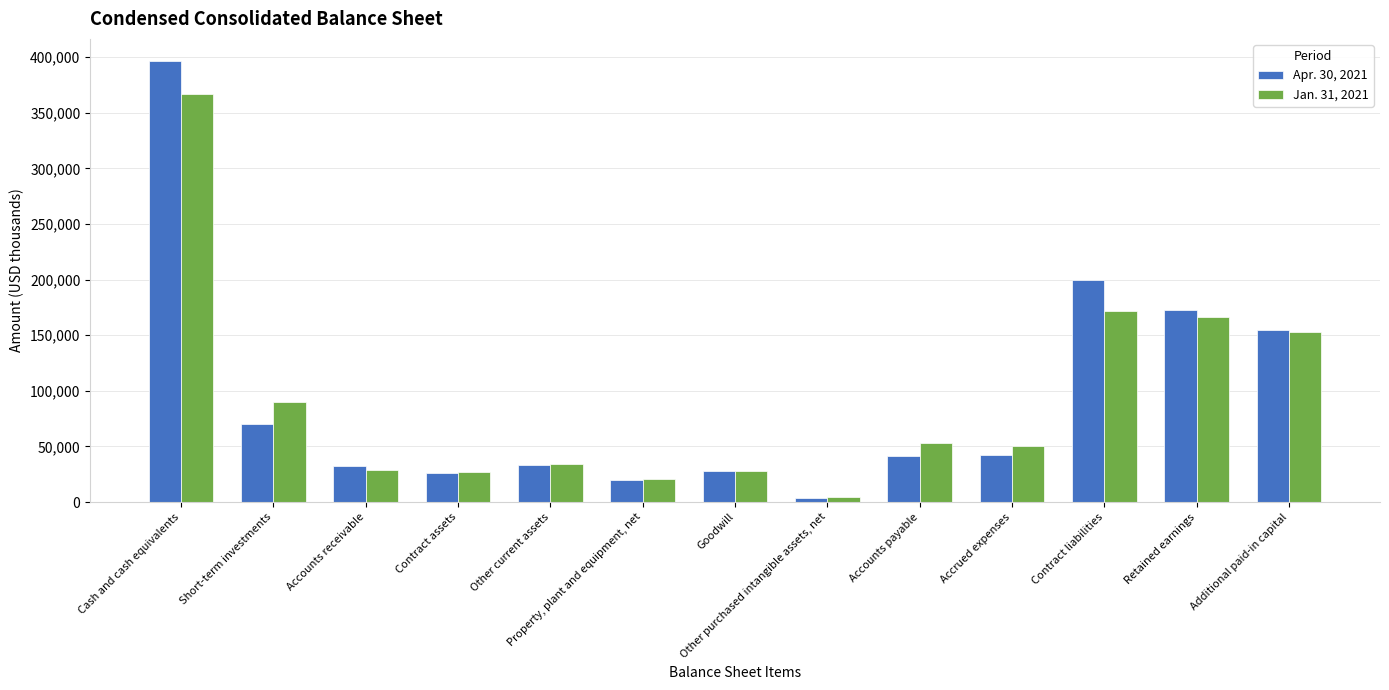

How many bars are there in total?

26